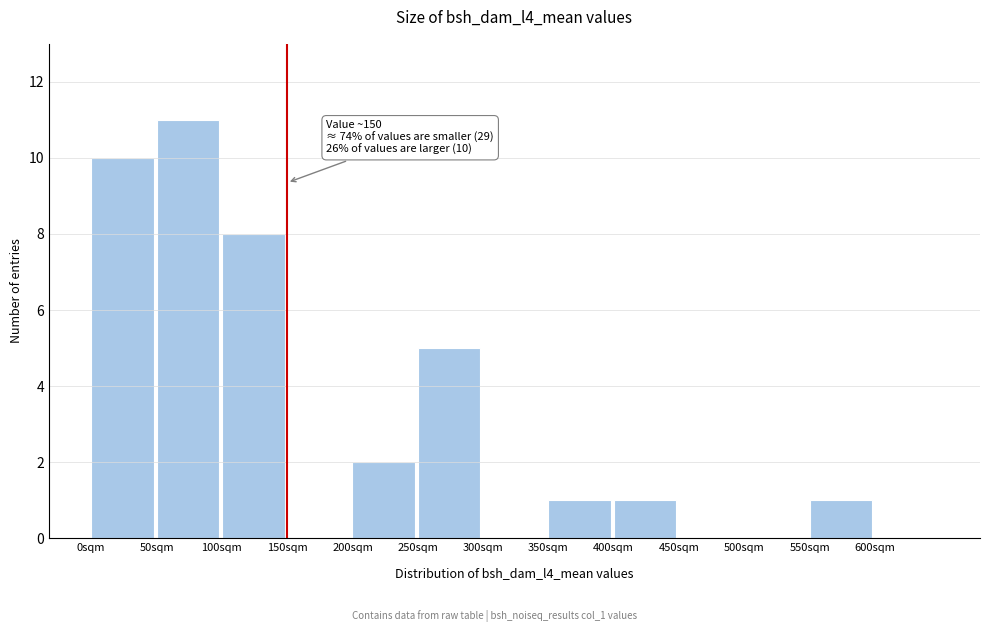

Over which range of the x-axis is the bar tallest?

50 to 100